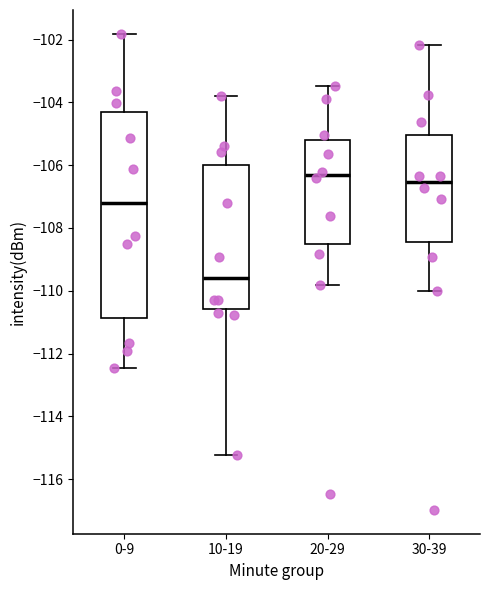

Reading left to right, read every box against the y-axis: the position of its median line, the range the box covers, and the ends of its whiskers. The values are not printed on the chart, so give them approximately, as read against the axis.

0-9: median -107.2, box -110.8 to -104.4, whiskers -112.4 to -101.8
10-19: median -109.6, box -110.6 to -106.0, whiskers -115.2 to -103.8
20-29: median -106.4, box -108.6 to -105.2, whiskers -109.8 to -103.4
30-39: median -106.6, box -108.4 to -105.0, whiskers -110.0 to -102.2